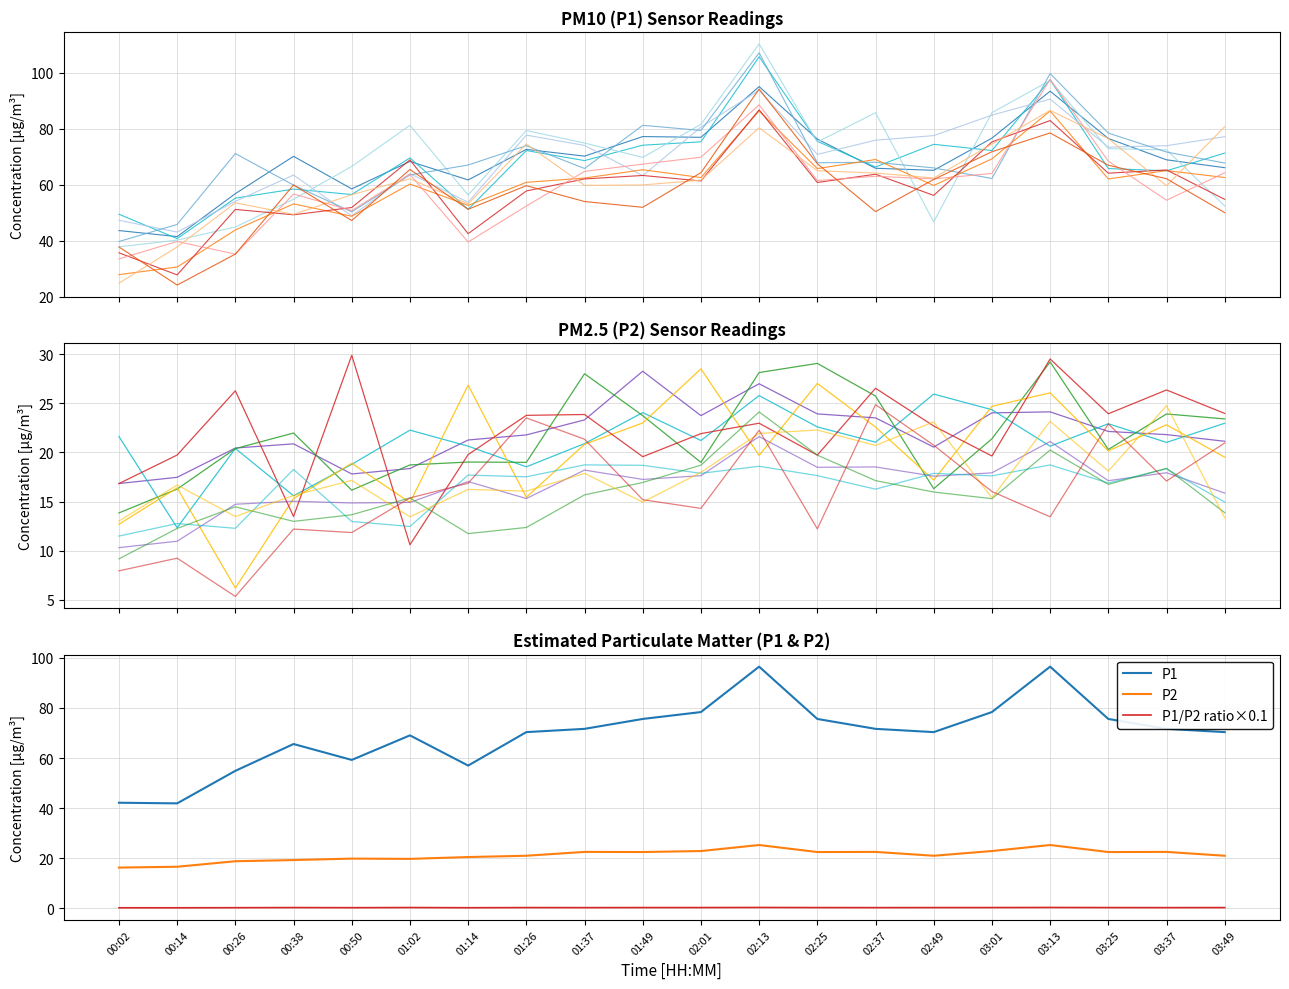

At how many categories does at least one series exceed 20?

20